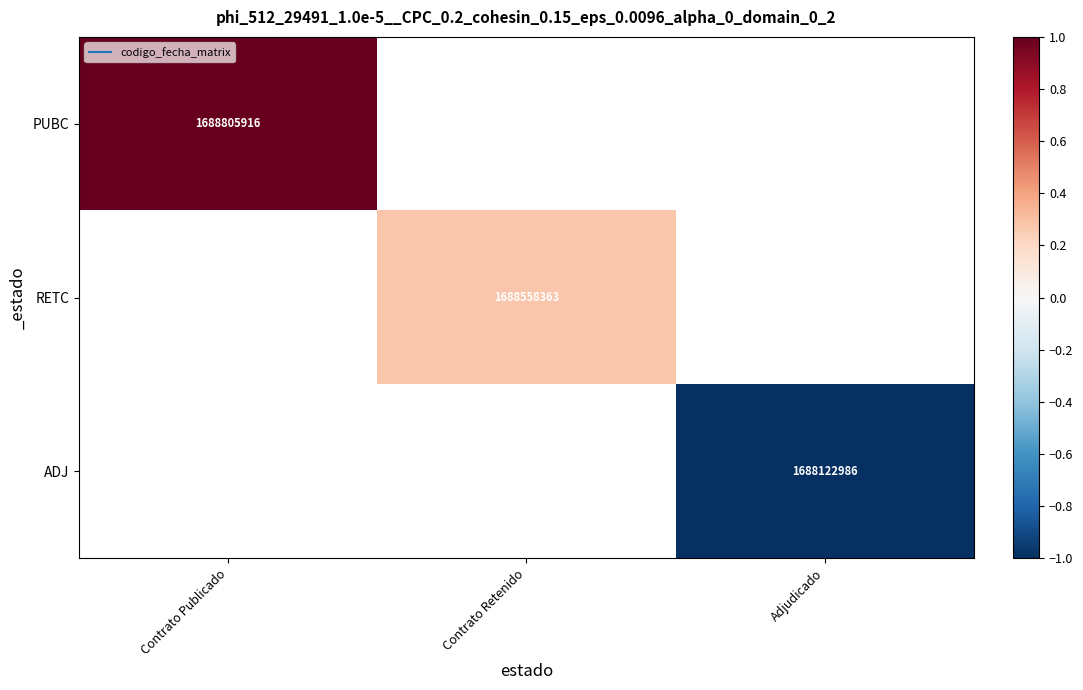

Which has a higher value, Adjudicado or Contrato Retenido?

Contrato Retenido